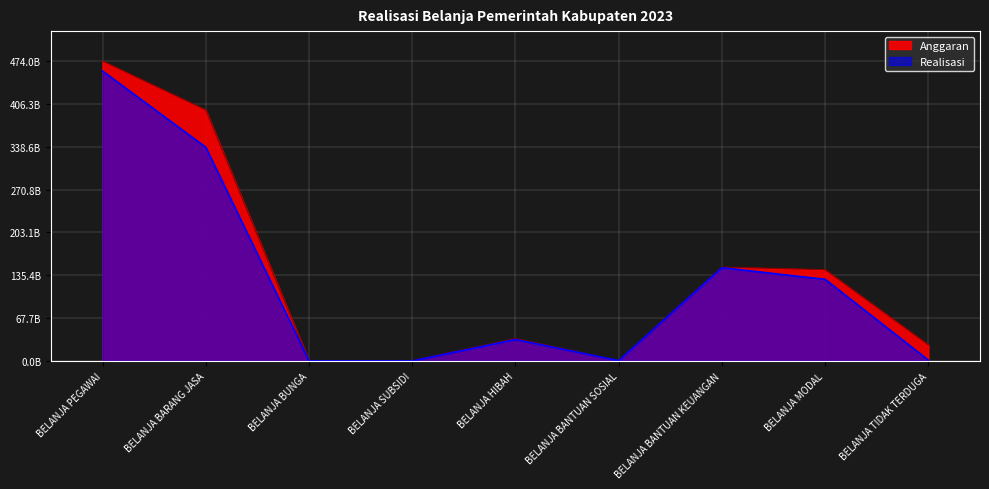

Reading right to left, extract all data points from this chart.

Anggaran: 25201988442	144180657516	148342936800	500000000	35308108756	500000000	0	396608814297	473973639227
Realisasi: 1217878728	128956446883	147424551931	500000000	33871488853	0	0	337746468843	458195883846